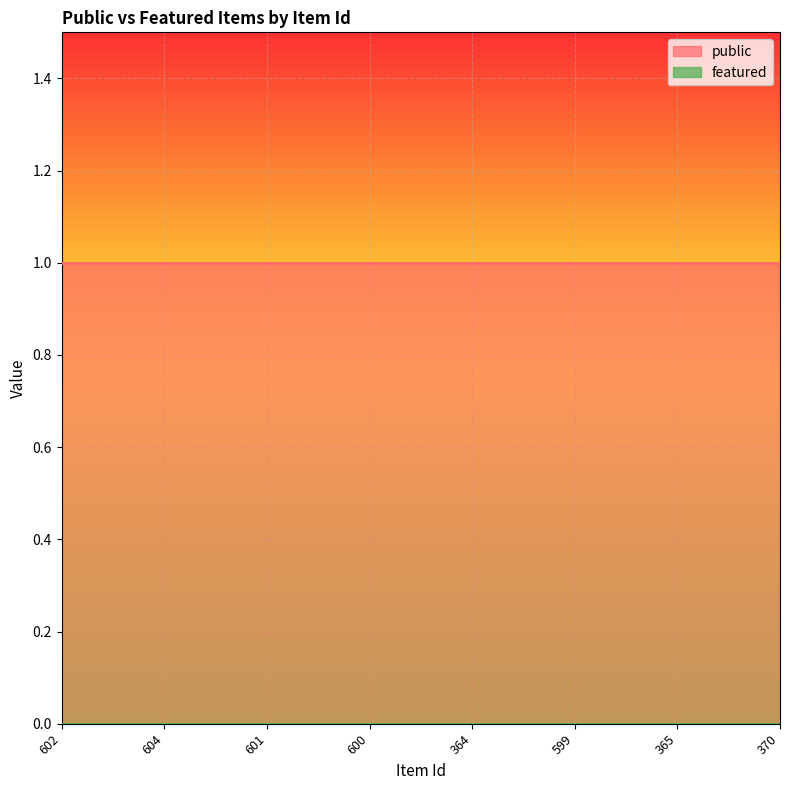

True or false: public and featured cross at least once.

False